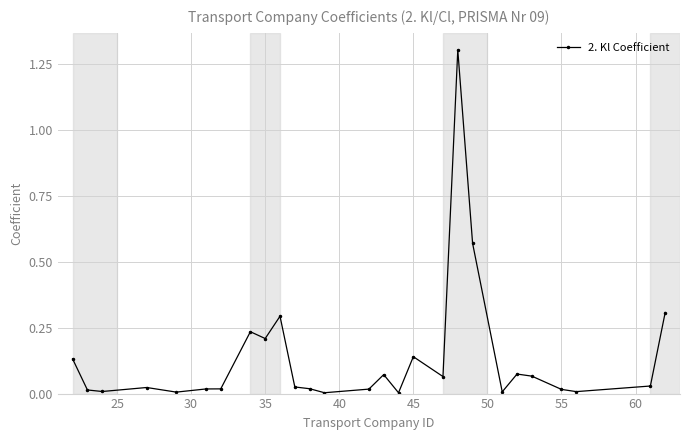

What is the greatest value displayed?

1.3